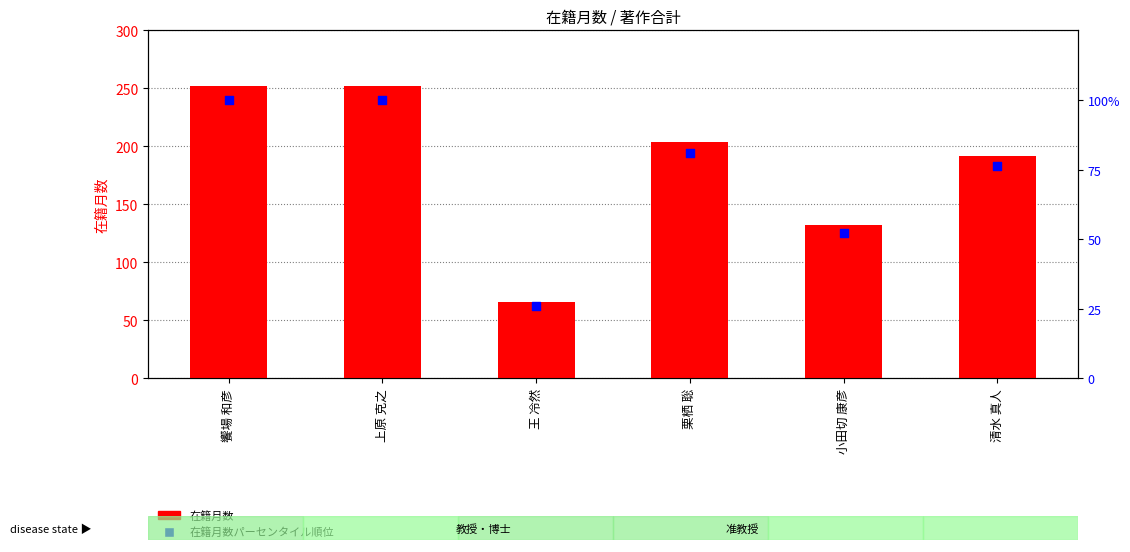

What is the total value across all series at 小田切 康彦?

184.4